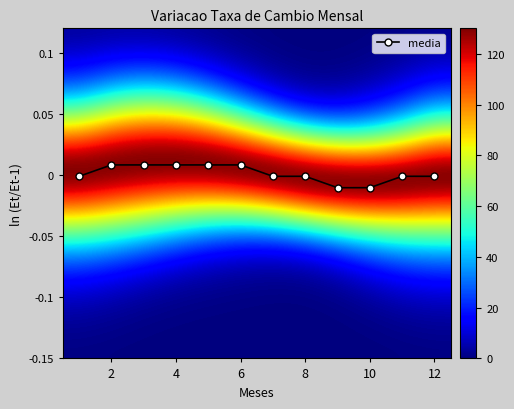

Is it true that media equals -0.0 at 8?

True